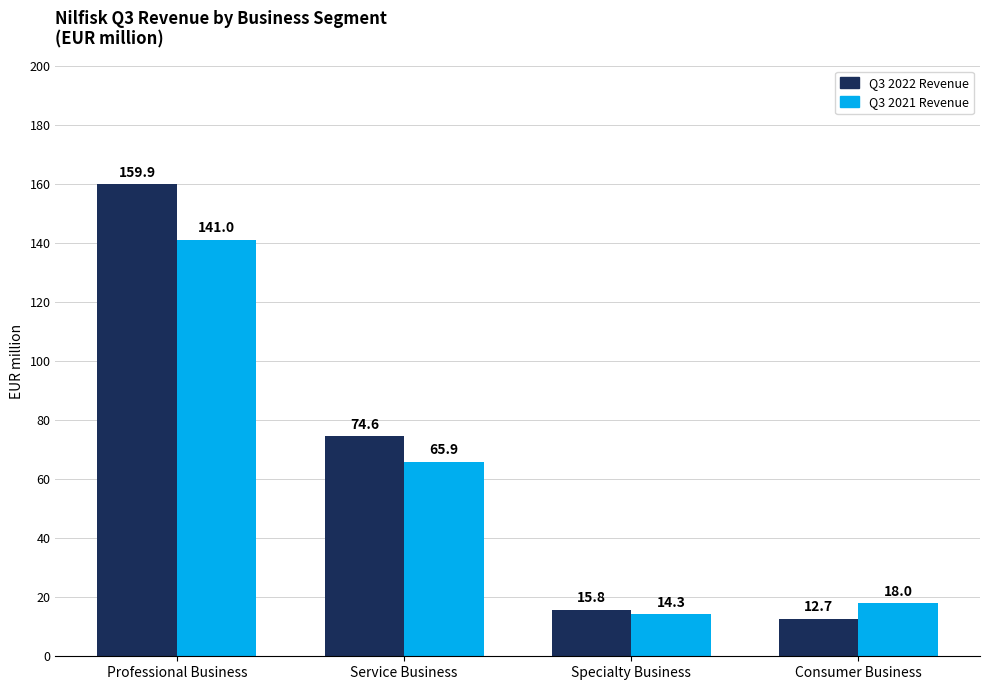

How many values in the Q3 2021 Revenue series are below 65?

2